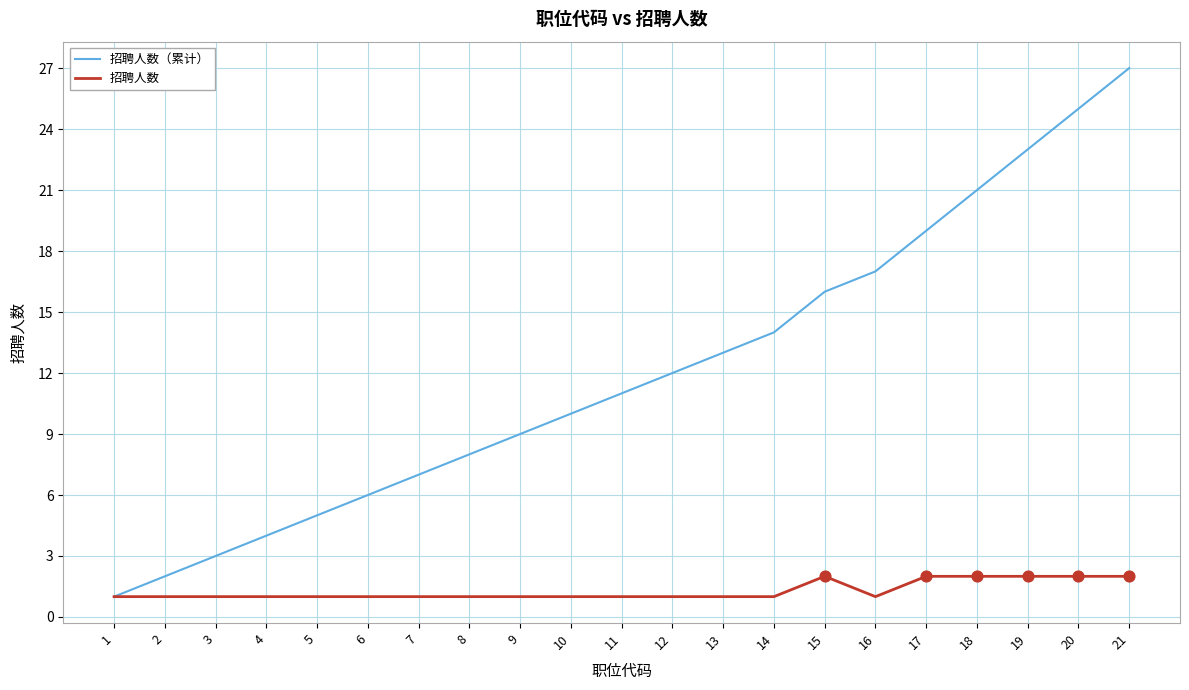

What is the total value across all series at 11?

12